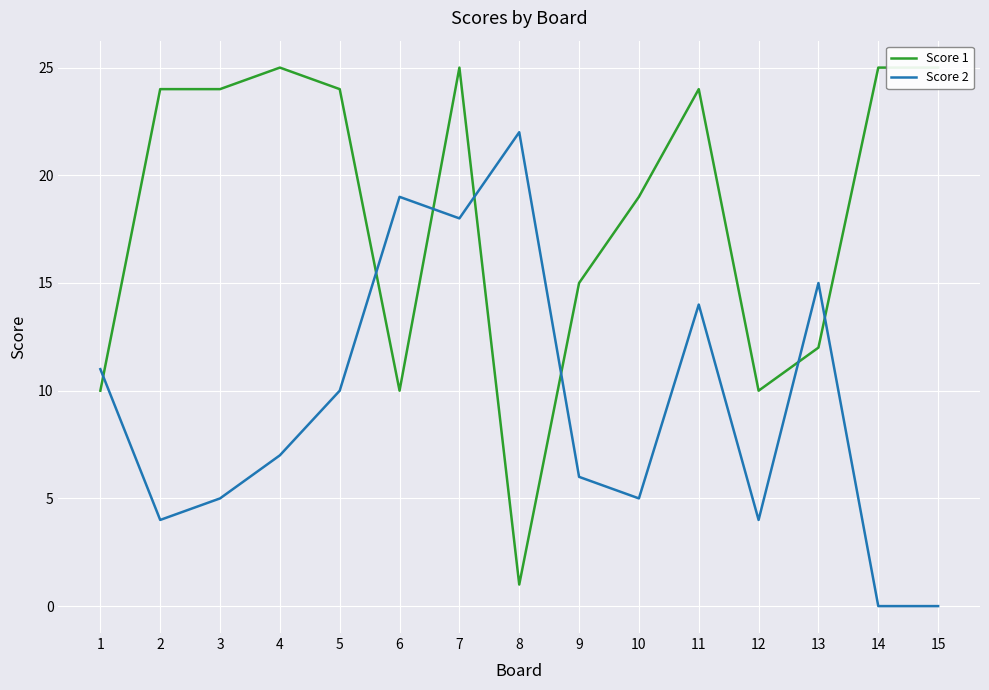

Reading right to left, transcribe all the data shown in this chart.

Score 1: 25	25	12	10	24	19	15	1	25	10	24	25	24	24	10
Score 2: 0	0	15	4	14	5	6	22	18	19	10	7	5	4	11